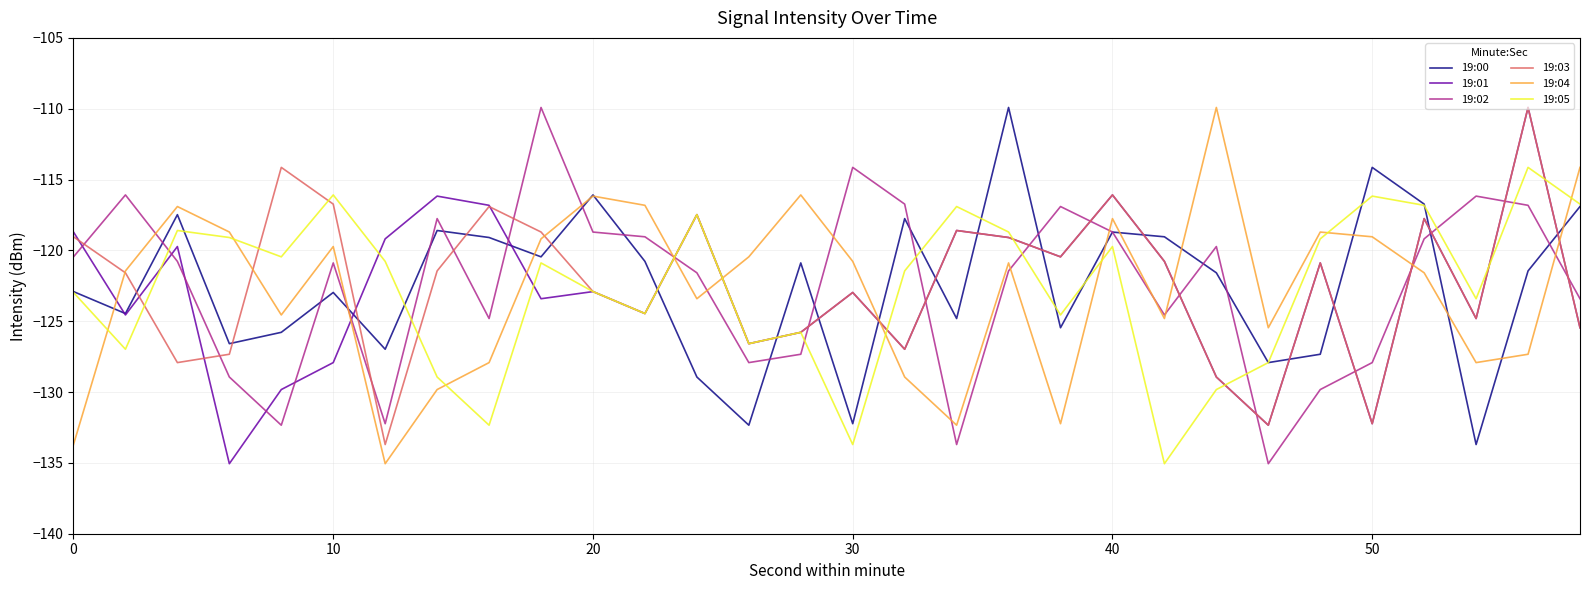

What is the greatest value displayed?

-109.9